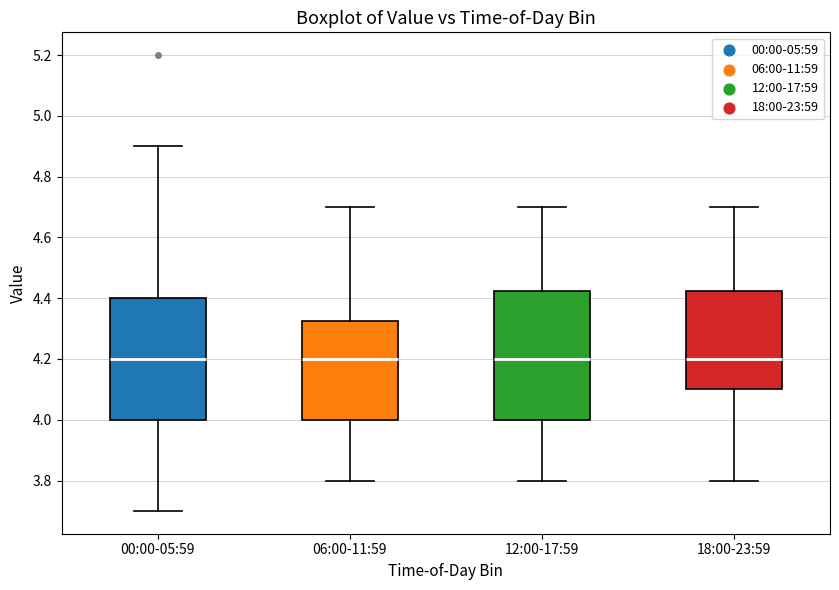

Where does the median line of the box for 00:00-05:59 sit on the y-axis? The values are not printed on the chart, so give them approximately, as read against the axis.

4.20